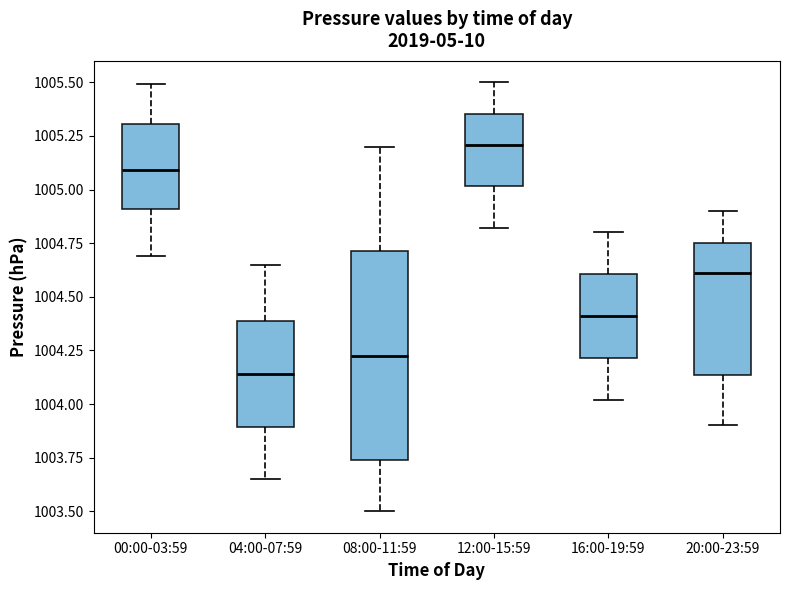

Comparing the boxes themselves (not the whiskers), which one is the tallest?

08:00-11:59